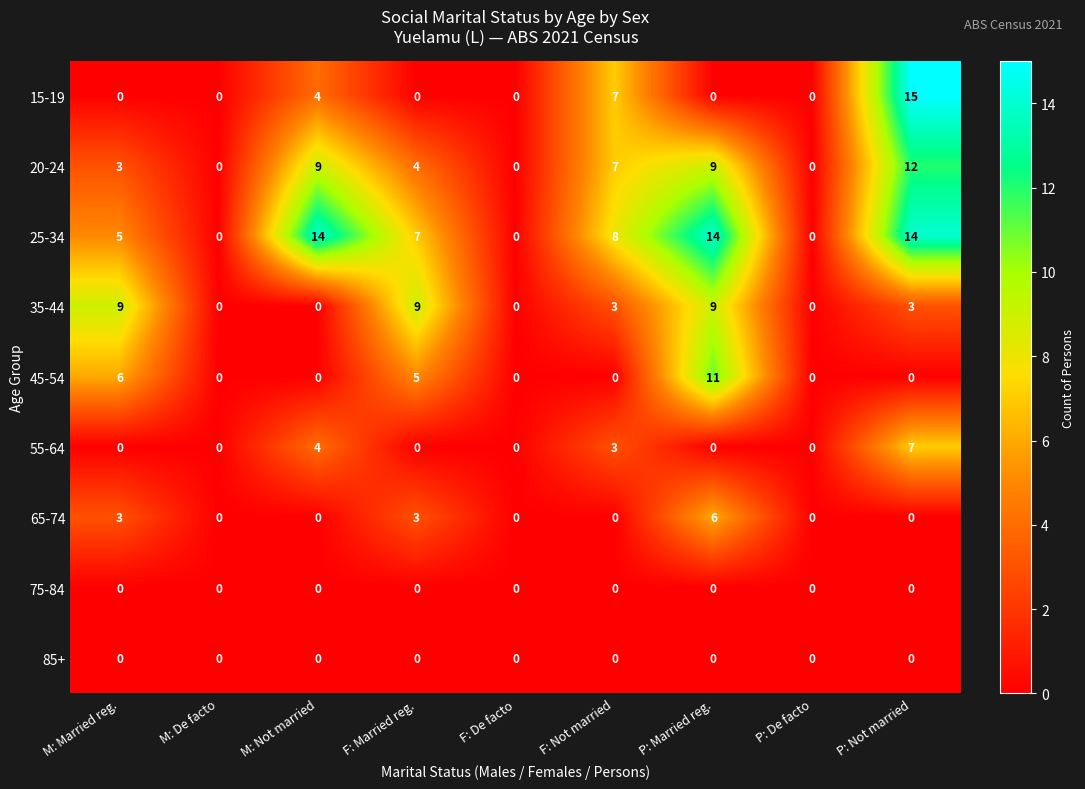

Which series changed the most between P: Married reg. and P: Not married?

15-19